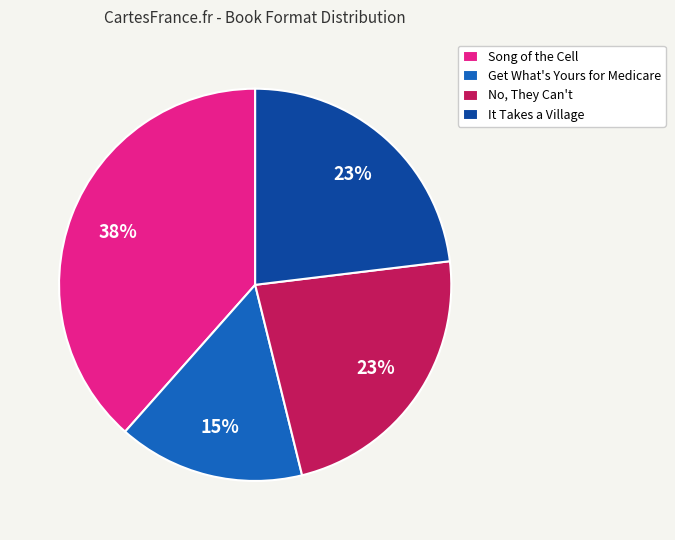

Is the sum of No, They Can't and Get What's Yours for Medicare greater than half?

No